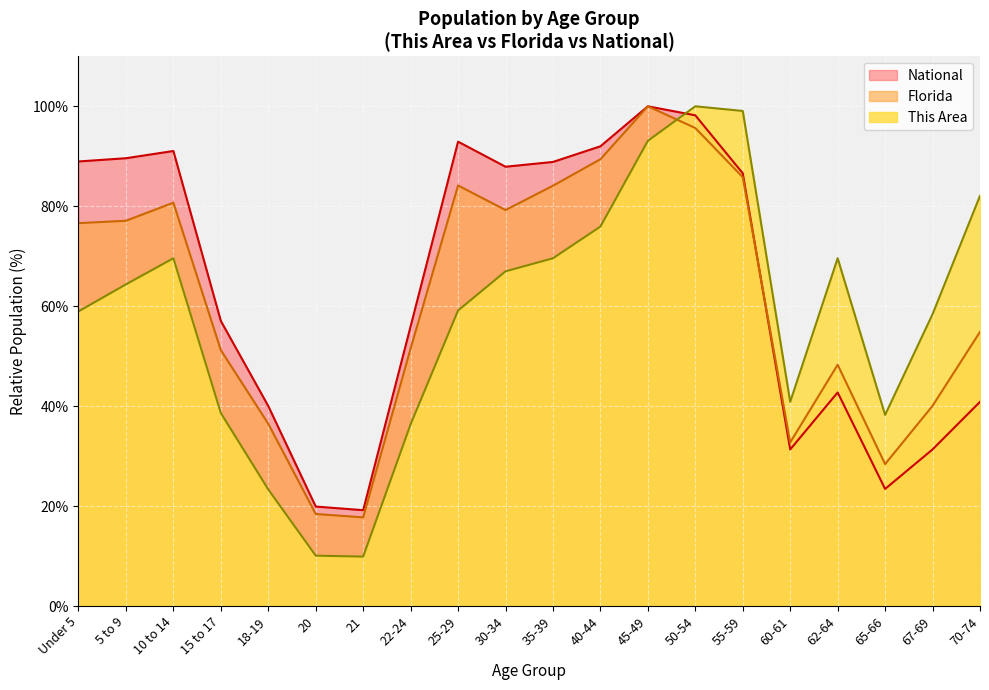

Which series ends up on top after the final intersection of Florida and National?

Florida